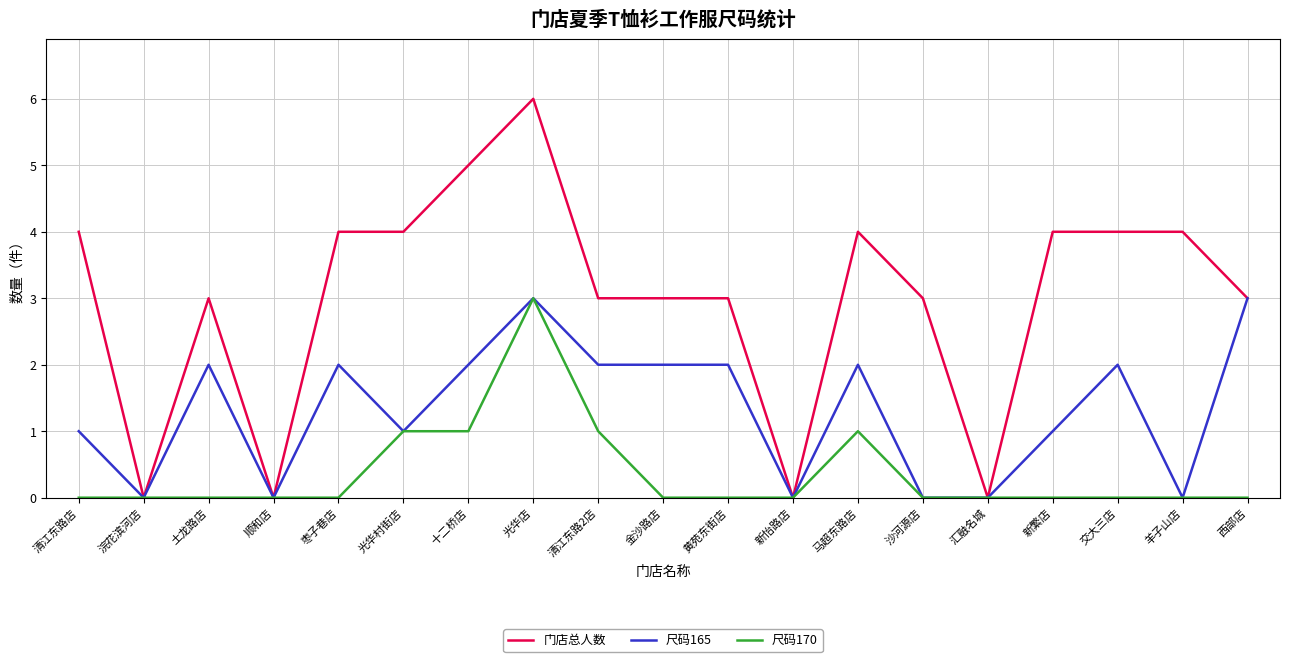

What is the difference between the highest and lowest values at 沙河源店?

3